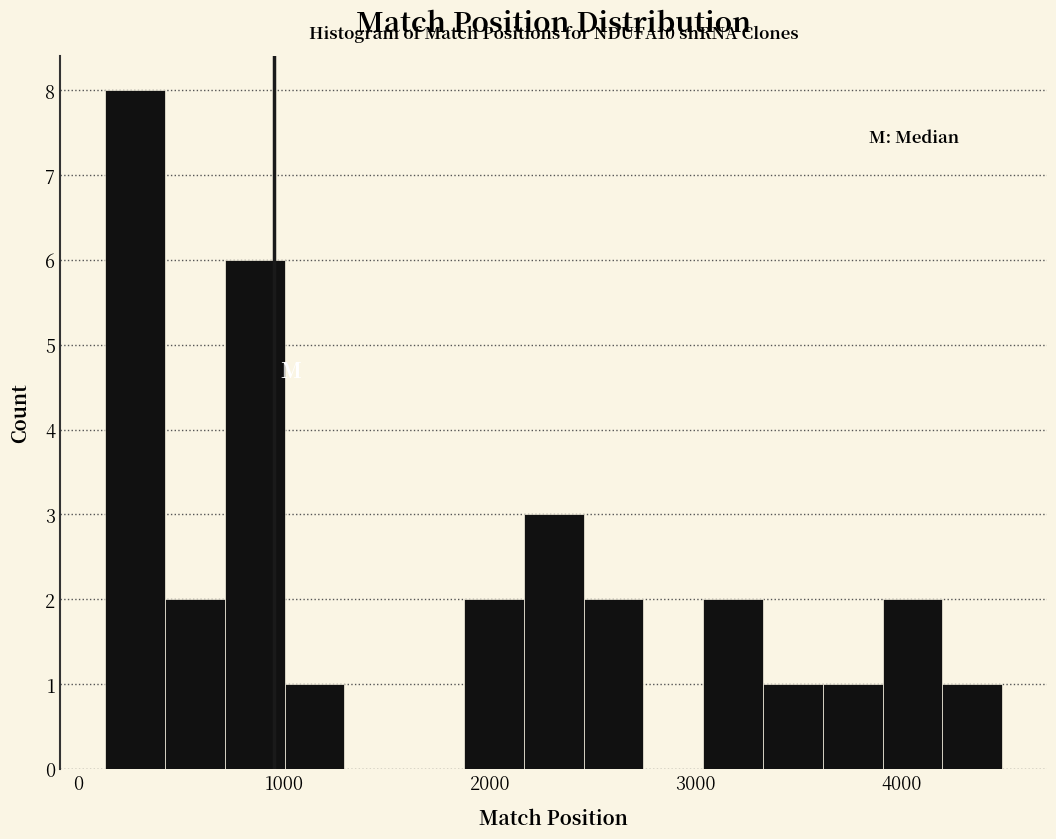

Around what value on the x-axis is the tallest bar? Give the approximate position of its centre, as read against the axis.

300